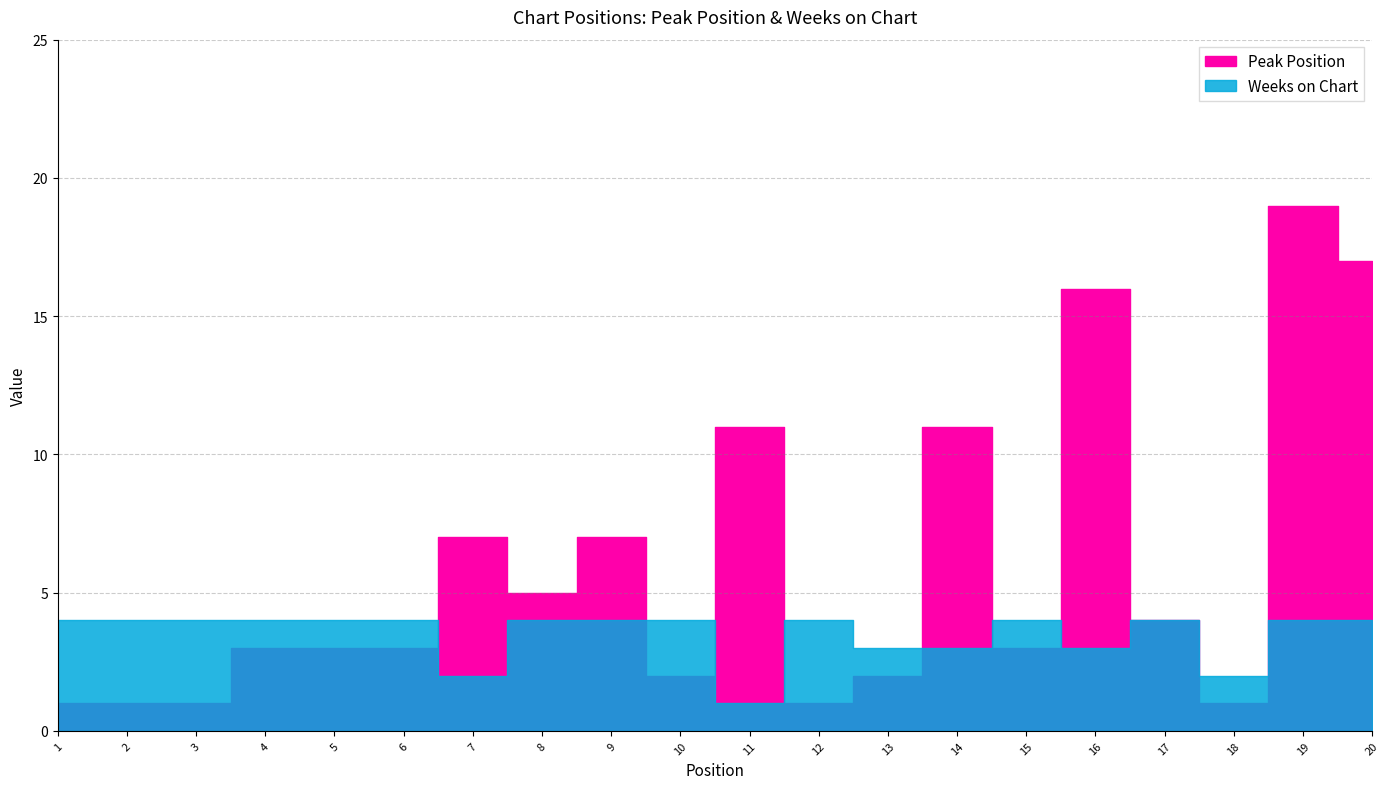

How many data points in Weeks on Chart are less than 4?

6